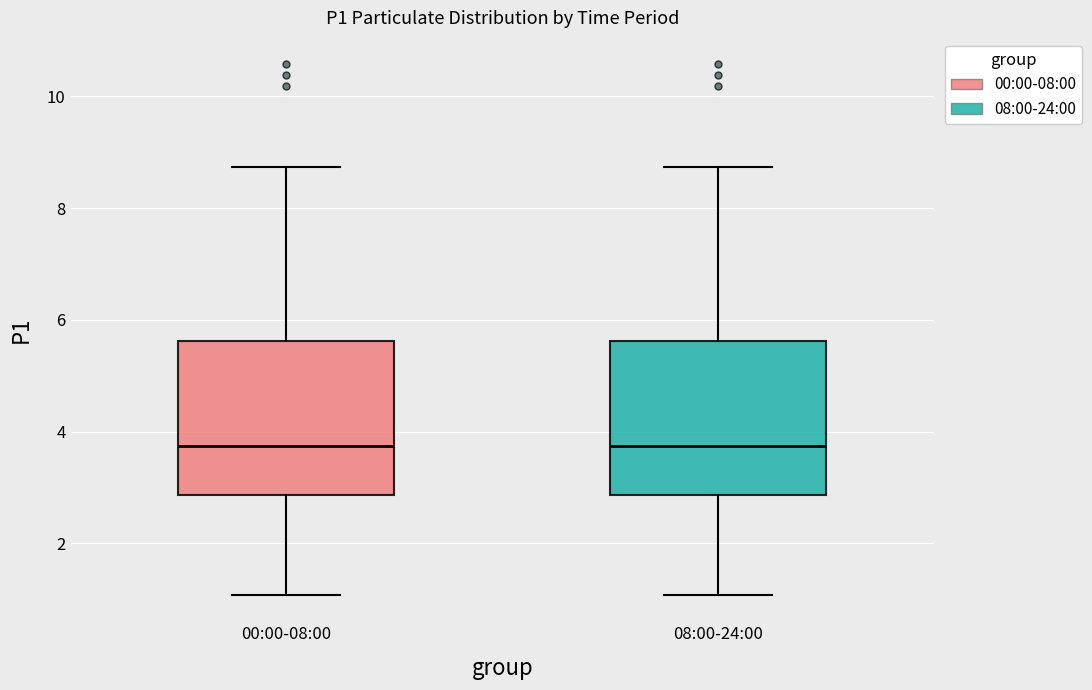

Where does the lower whisker of the box for 08:00-24:00 end on the y-axis? The values are not printed on the chart, so give them approximately, as read against the axis.

1.0